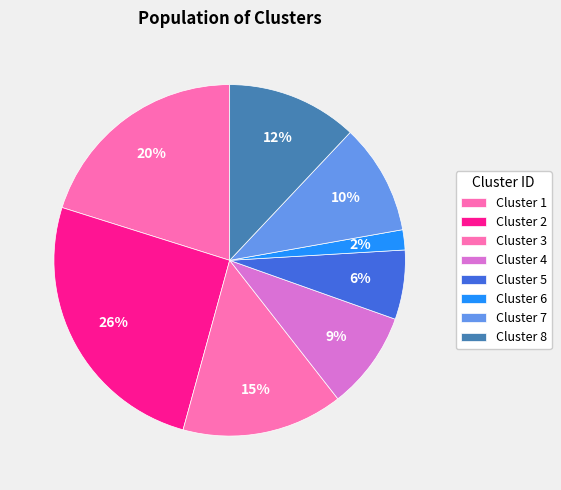

To the nearest percent, what is the difference between the Cluster 1 and Cluster 7 slice percentages?

10%